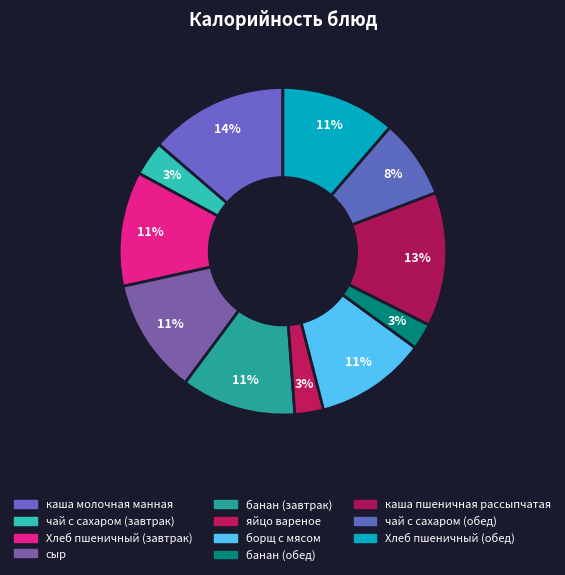

Rank the categories by value from highest to lowest.

каша молочная манная, каша пшеничная рассыпчатая, сыр, Хлеб пшеничный (завтрак), банан (завтрак), Хлеб пшеничный (обед), борщ с мясом, чай с сахаром (обед), чай с сахаром (завтрак), яйцо вареное, банан (обед)